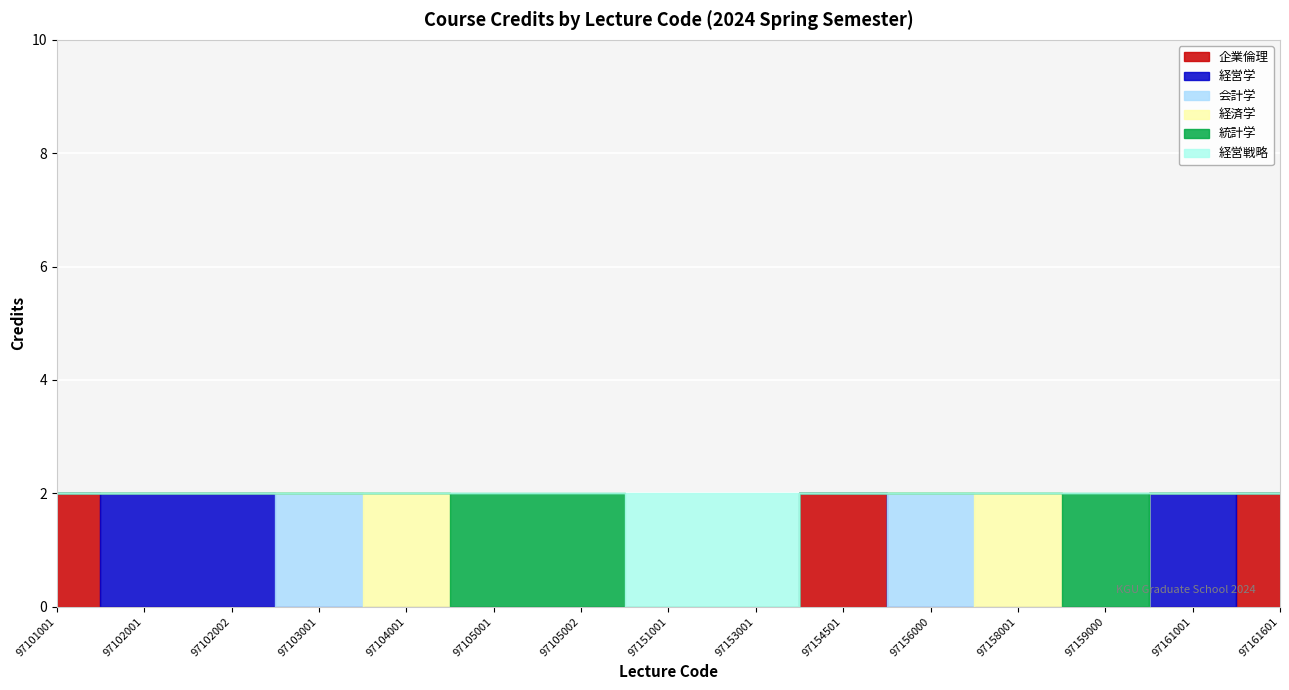

At which category is the sum across all series the highest?

97101001